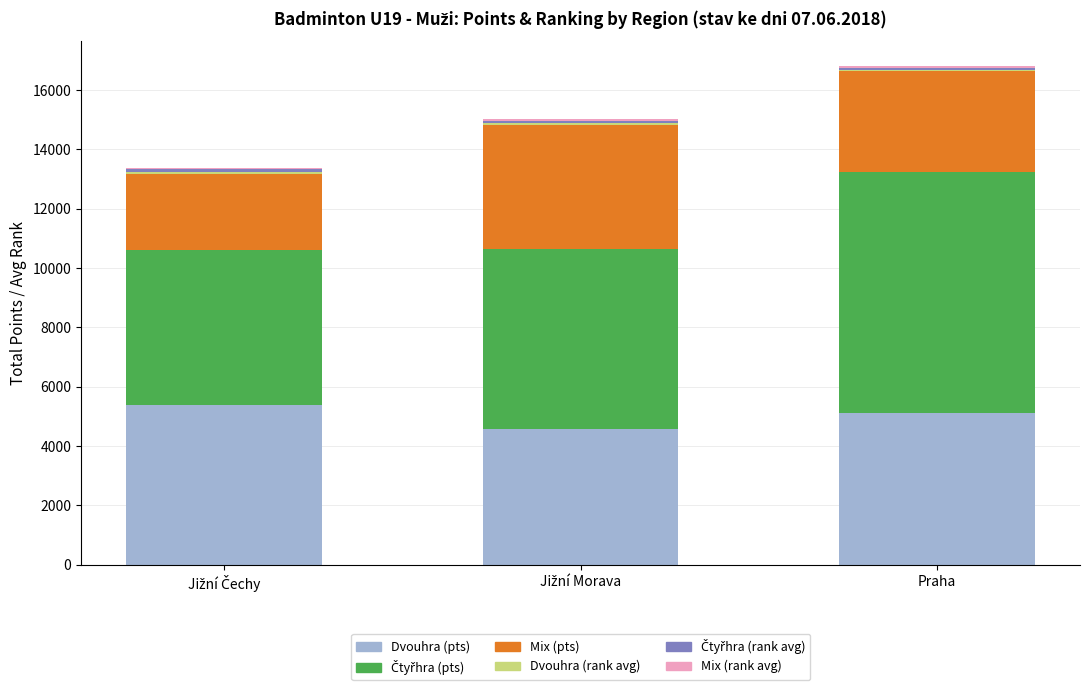

What is the total value across all series at Praha?

16804